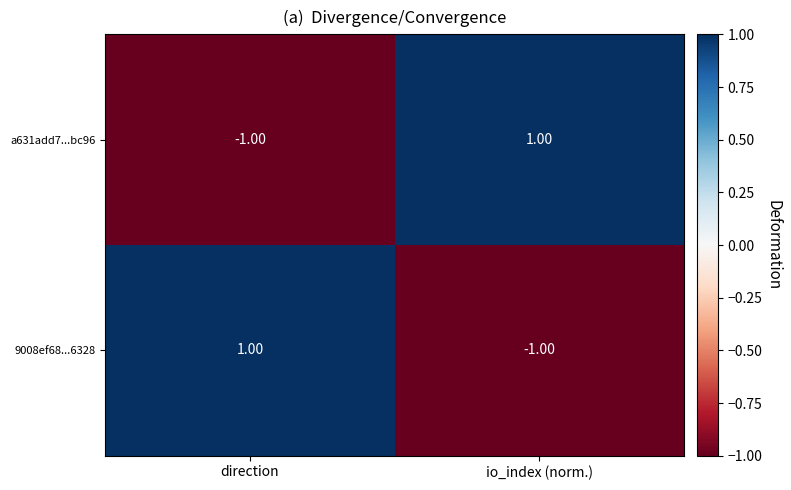

What is the smallest value displayed?

-1